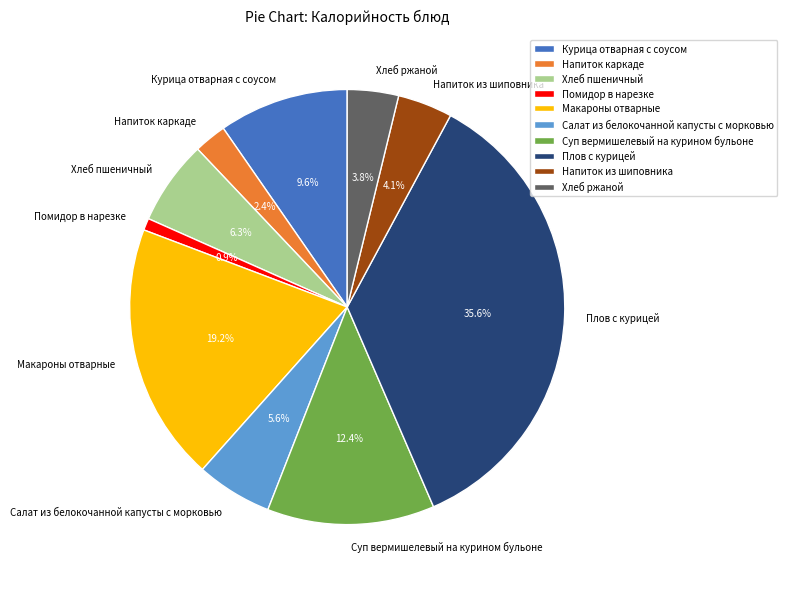

Do Напиток из шиповника and Напиток каркаде together represent more than half of the pie?

No